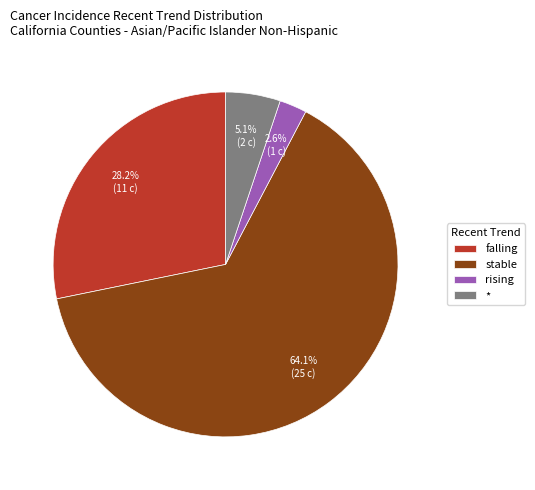

Which has a higher value, * or rising?

*